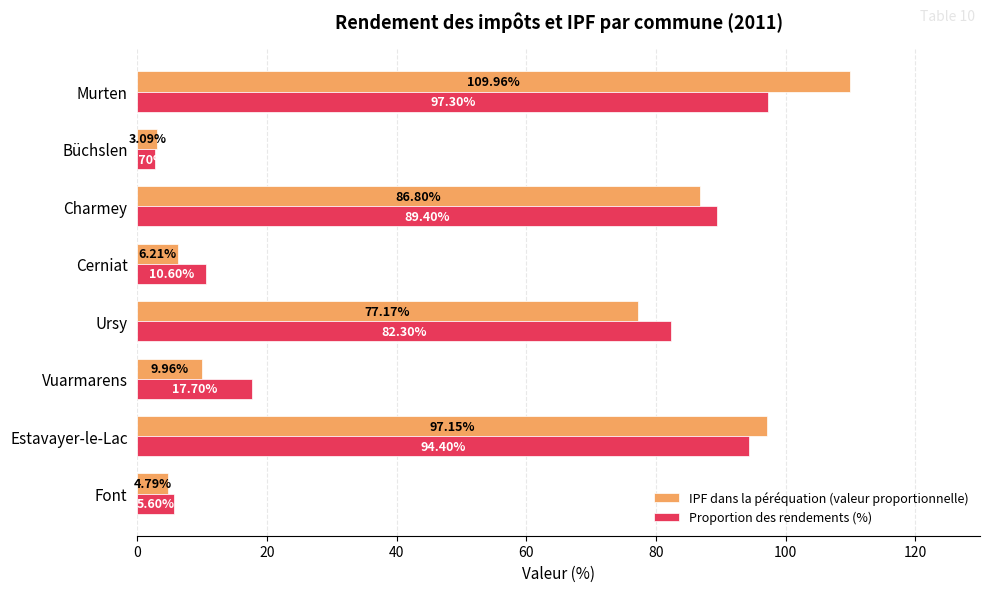

What is the difference between the maximum and minimum values in the Proportion des rendements (%) series?

94.6